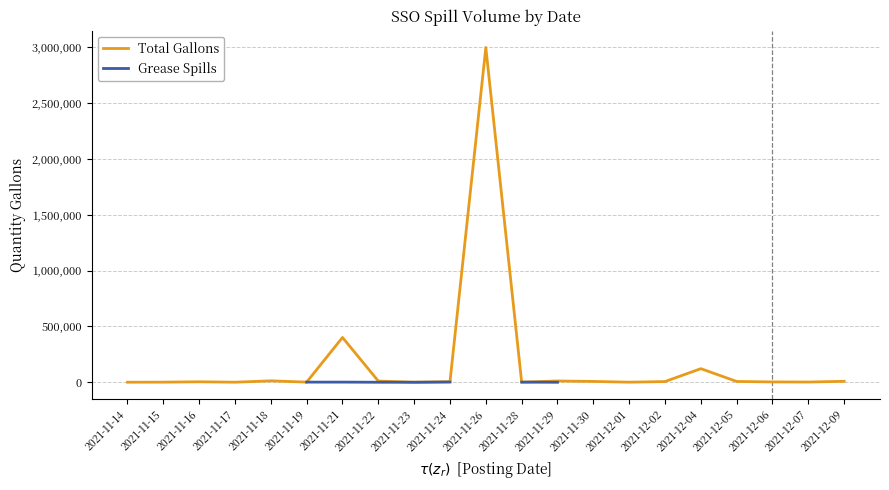

How many interior local peaks does the Total Gallons series have?

6